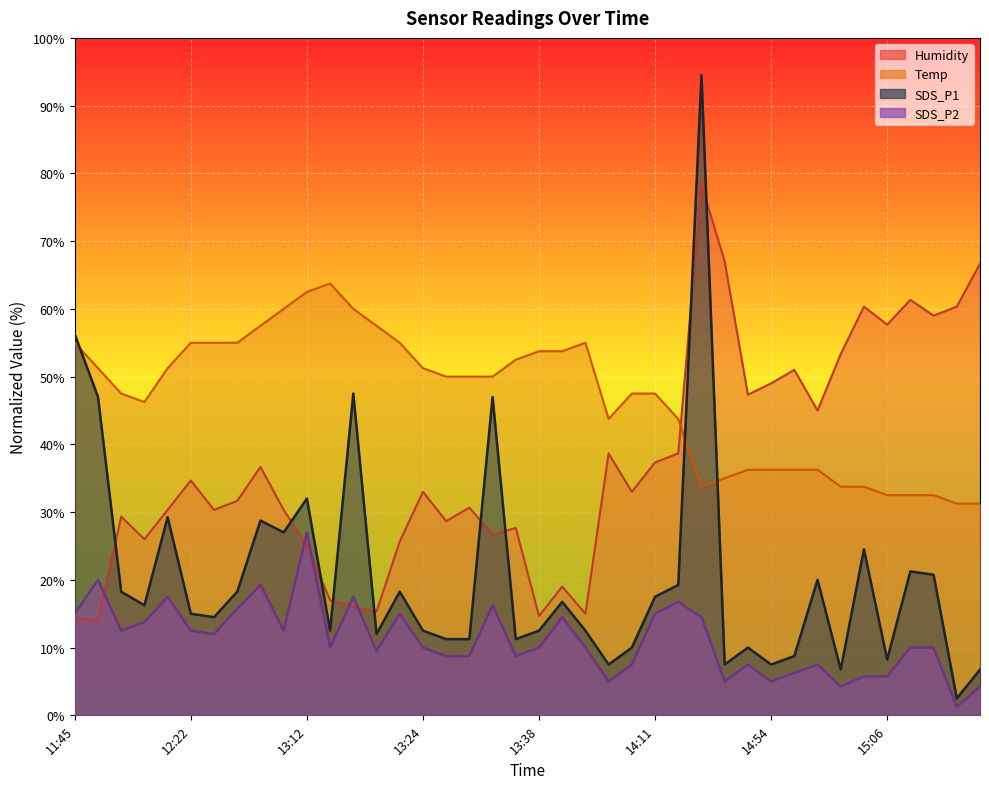

Reading right to left, what are all the values shown in this chart?

SDS_P1: 15:16=6.8	15:14=2.5	15:11=20.8	15:09=21.3	15:06=8.3	15:04=24.5	15:01=6.8	14:59=20.0	14:56=8.8	14:54=7.5	14:52=10.0	14:49=7.5	14:47=94.5	14:27=19.2	14:11=17.5	14:08=10.0	14:06=7.5	13:43=12.5	13:40=16.8	13:38=12.5	13:35=11.2	13:32=47.0	13:30=11.2	13:27=11.2	13:24=12.5	13:22=18.2	13:20=12.0	13:17=47.5	13:14=12.5	13:12=32.0	13:09=27.0	12:30=28.7	12:27=18.2	12:24=14.5	12:22=15.0	12:19=29.2	11:52=16.2	11:50=18.2	11:47=47.0	11:45=56.2
SDS_P2: 15:16=4.2	15:14=1.3	15:11=10.0	15:09=10.0	15:06=5.8	15:04=5.8	15:01=4.2	14:59=7.5	14:56=6.2	14:54=5.0	14:52=7.5	14:49=5.0	14:47=14.5	14:27=16.8	14:11=15.0	14:08=7.5	14:06=5.0	13:43=10.0	13:40=14.5	13:38=10.0	13:35=8.8	13:32=16.2	13:30=8.8	13:27=8.8	13:24=10.0	13:22=15.0	13:20=9.5	13:17=17.5	13:14=10.0	13:12=27.0	13:09=12.5	12:30=19.2	12:27=15.7	12:24=12.0	12:22=12.5	12:19=17.5	11:52=13.8	11:50=12.5	11:47=20.0	11:45=15.0
Temp: 15:16=31.2	15:14=31.2	15:11=32.5	15:09=32.5	15:06=32.5	15:04=33.7	15:01=33.7	14:59=36.2	14:56=36.2	14:54=36.2	14:52=36.2	14:49=35.0	14:47=33.7	14:27=43.8	14:11=47.5	14:08=47.5	14:06=43.8	13:43=55.0	13:40=53.8	13:38=53.8	13:35=52.5	13:32=50.0	13:30=50.0	13:27=50.0	13:24=51.3	13:22=55.0	13:20=57.5	13:17=60.0	13:14=63.8	13:12=62.5	13:09=60.0	12:30=57.5	12:27=55.0	12:24=55.0	12:22=55.0	12:19=51.3	11:52=46.2	11:50=47.5	11:47=51.3	11:45=55.0
Humidity: 15:16=66.7	15:14=60.3	15:11=59.0	15:09=61.3	15:06=57.7	15:04=60.3	15:01=53.3	14:59=45.0	14:56=51.0	14:54=49.0	14:52=47.3	14:49=67.0	14:47=78.3	14:27=38.7	14:11=37.3	14:08=33.0	14:06=38.7	13:43=15.0	13:40=19.0	13:38=14.7	13:35=27.7	13:32=26.7	13:30=30.7	13:27=28.7	13:24=33.0	13:22=25.7	13:20=15.3	13:17=16.0	13:14=17.0	13:12=25.0	13:09=30.3	12:30=36.7	12:27=31.7	12:24=30.3	12:22=34.7	12:19=30.3	11:52=26.0	11:50=29.3	11:47=14.0	11:45=14.3